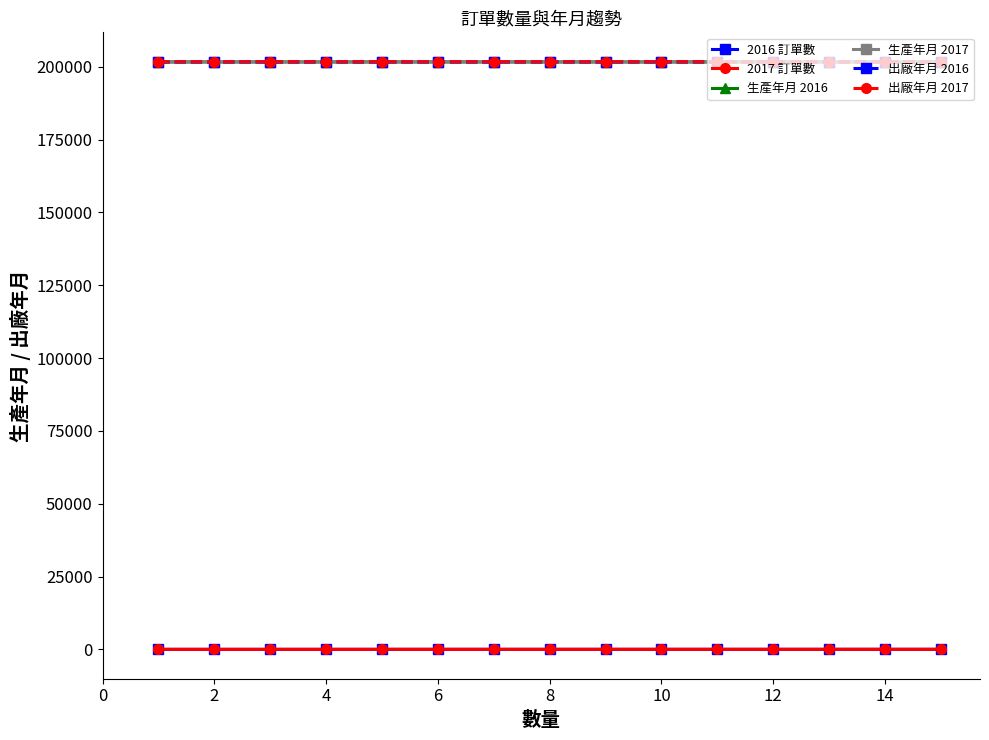

Reading right to left, what are all the values shown in this chart?

2016 訂單數: 15	14	13	12	11	10	9	8	7	6	5	4	3	2	1
2017 訂單數: 15	14	13	12	11	10	9	8	7	6	5	4	3	2	1
生產年月 2016: 201609	201608	201608	201608	201608	201607	201607	201607	201607	201607	201605	201604	201604	201603	201601
生產年月 2017: 201708	201708	201707	201707	201706	201706	201705	201705	201704	201704	201703	201702	201702	201702	201701
出廠年月 2016: 201608	201607	201607	201607	201608	201607	201607	201607	201607	201607	201605	201604	201603	201603	201601
出廠年月 2017: 201708	201708	201707	201707	201706	201706	201705	201705	201704	201704	201703	201702	201702	201702	201701